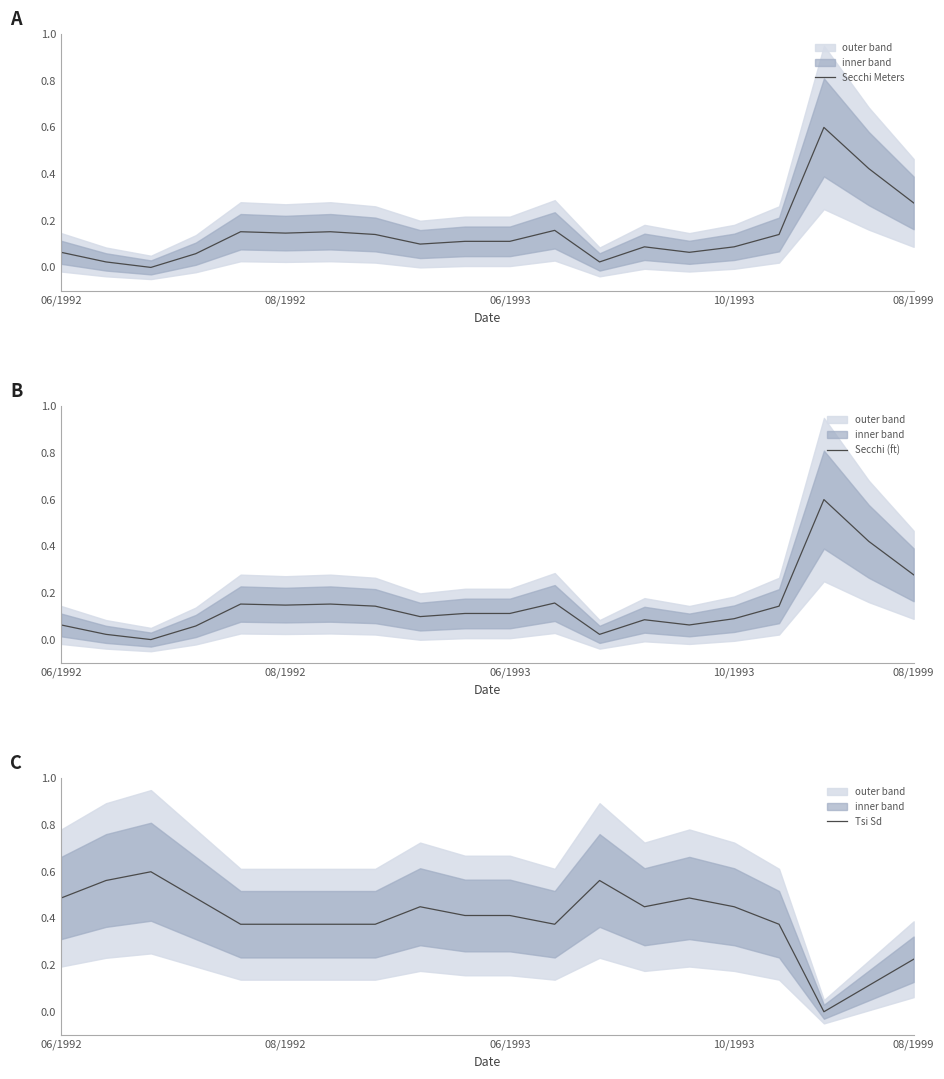

Reading right to left, list all the values displayed in this chart.

Secchi Meters: 0.3	0.4	0.6	0.1	0.1	0.1	0.1	0.0	0.2	0.1	0.1	0.1	0.1	0.2	0.1	0.2	0.1	0.0	0.0	0.1
Secchi (ft): 0.3	0.4	0.6	0.1	0.1	0.1	0.1	0.0	0.2	0.1	0.1	0.1	0.1	0.2	0.1	0.2	0.1	0.0	0.0	0.1
Tsi Sd: 0.2	0.1	0.0	0.4	0.5	0.5	0.5	0.6	0.4	0.4	0.4	0.5	0.4	0.4	0.4	0.4	0.5	0.6	0.6	0.5